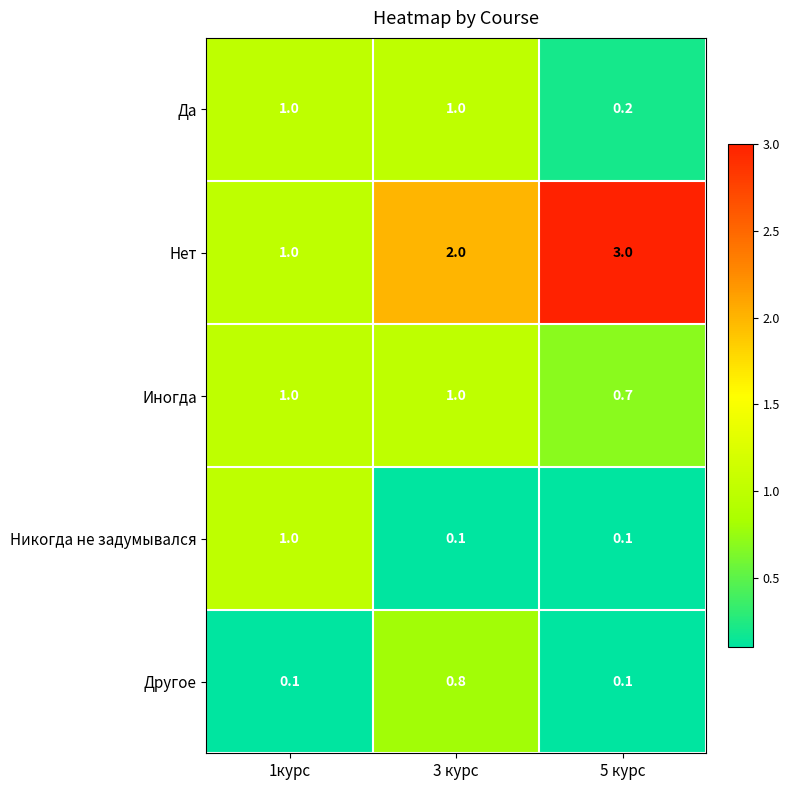

The value of Да at 5 курс is 0.2. True or false?

True